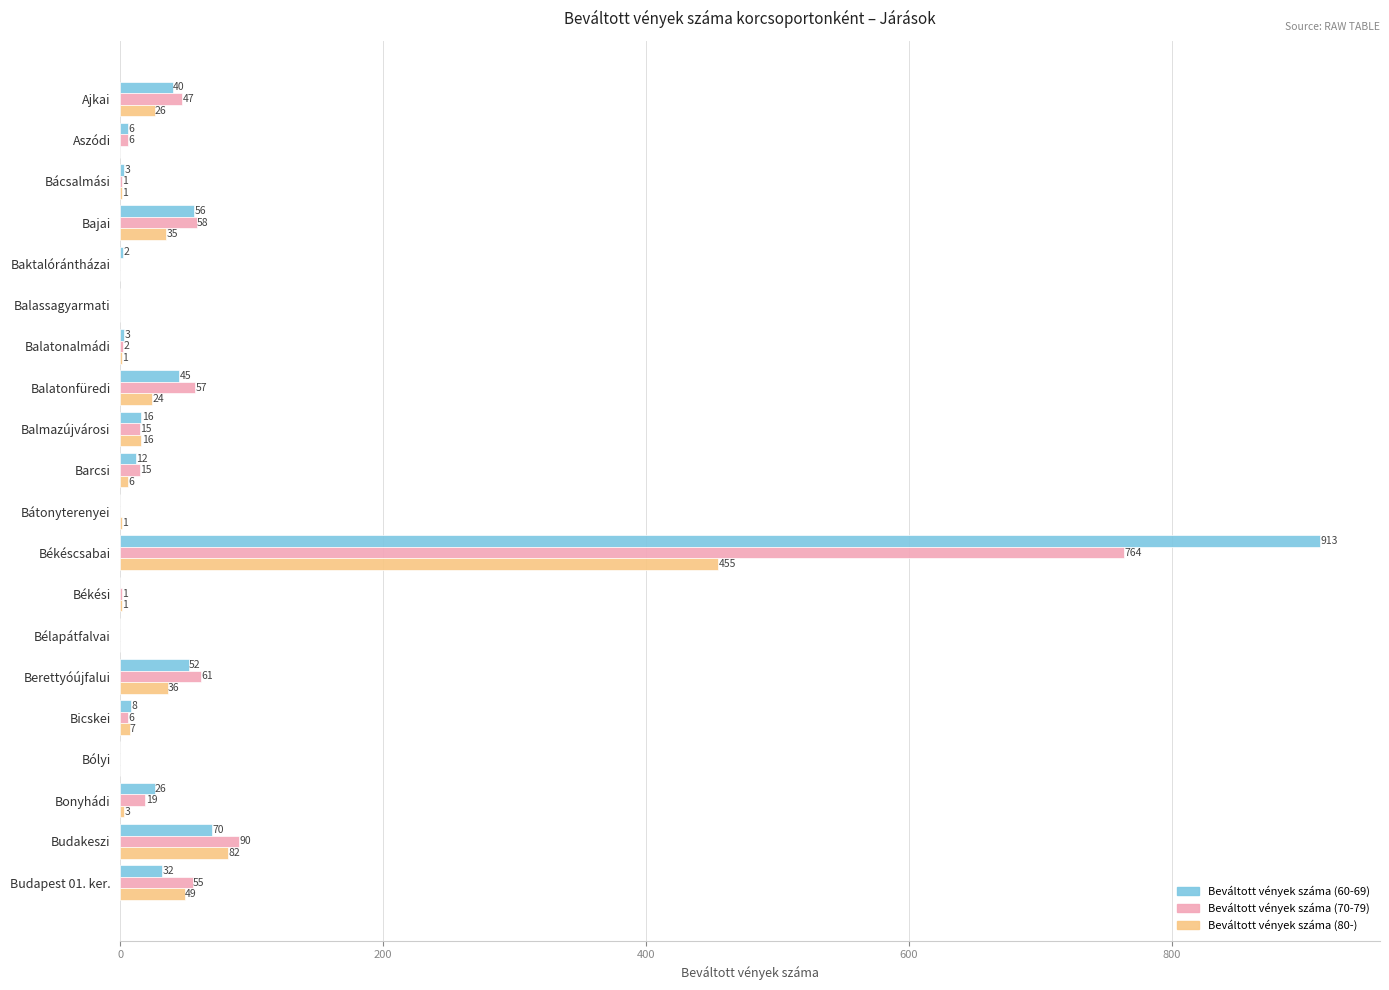

Where is Beváltott vények száma (80-) nearest to the value 227?

Budakeszi